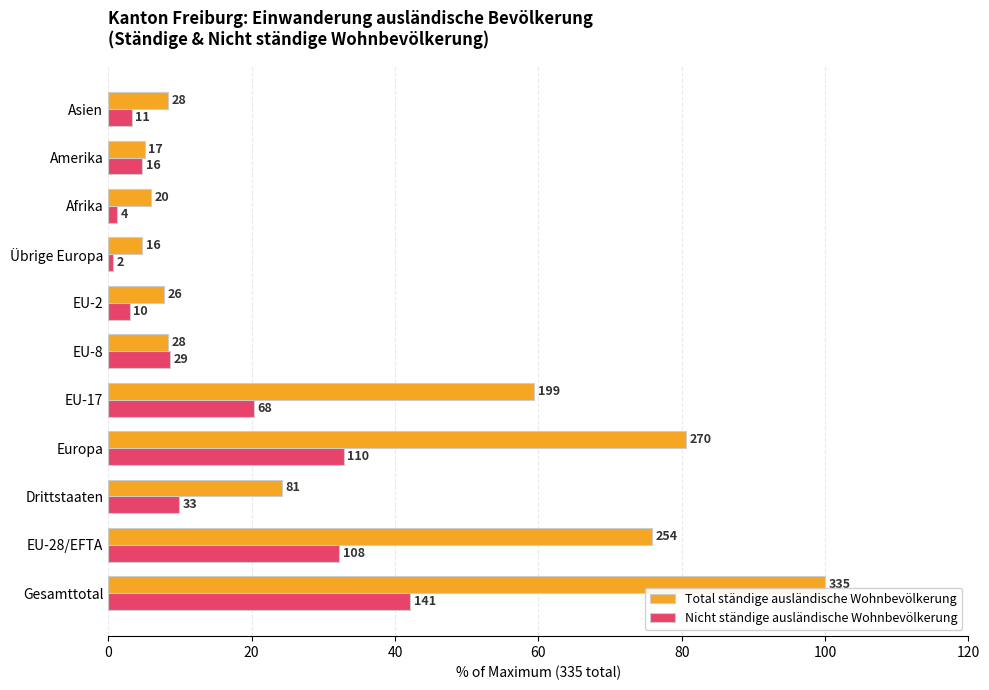

What are all the series names shown in the legend?

Total ständige ausländische Wohnbevölkerung, Nicht ständige ausländische Wohnbevölkerung